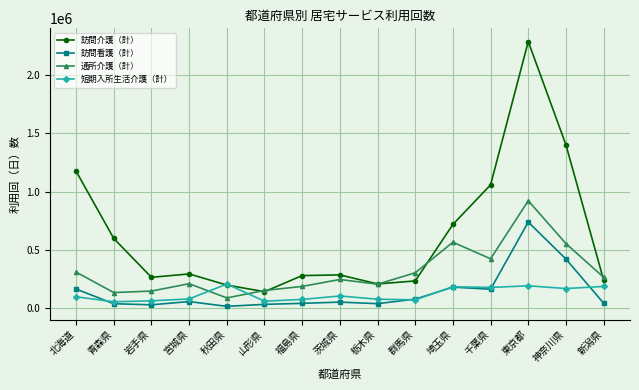

What is the difference between the maximum and minimum values in the 通所介護（計） series?

832852